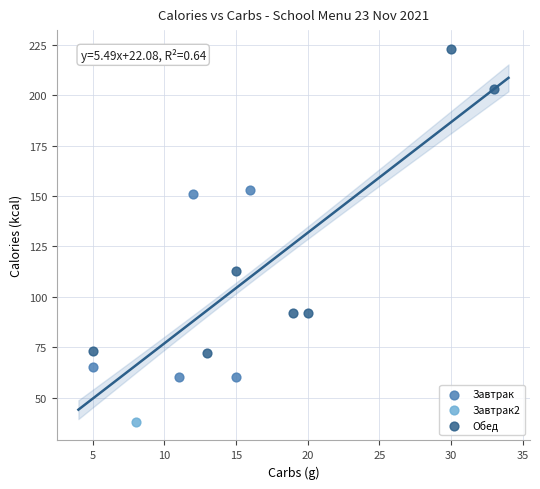

Which series contains the highest Y value?

Обед